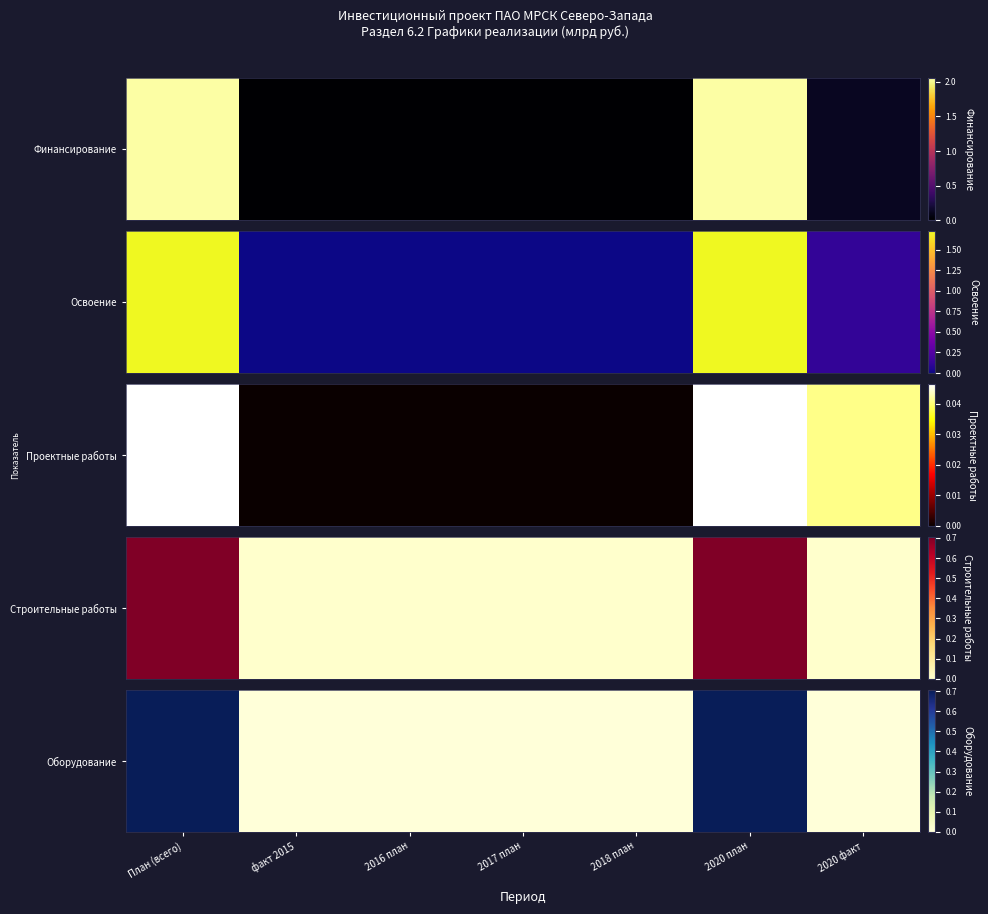

Which category has the highest value across all series?

План (всего)